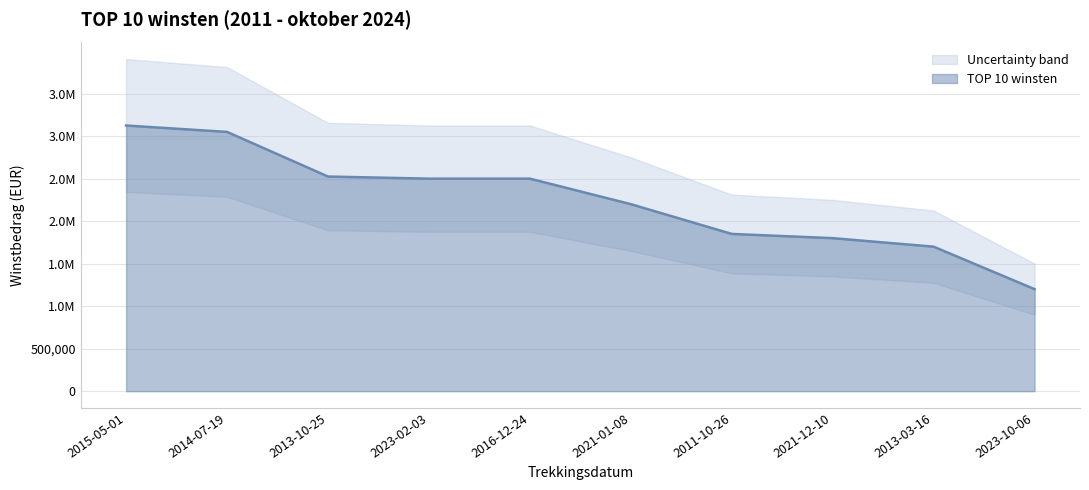

Reading left to right, extract all data points from this chart.

2015-05-01=3125000	2014-07-19=3050000	2013-10-25=2525000	2023-02-03=2500000	2016-12-24=2500000	2021-01-08=2200000	2011-10-26=1850000	2021-12-10=1800000	2013-03-16=1700000	2023-10-06=1200000